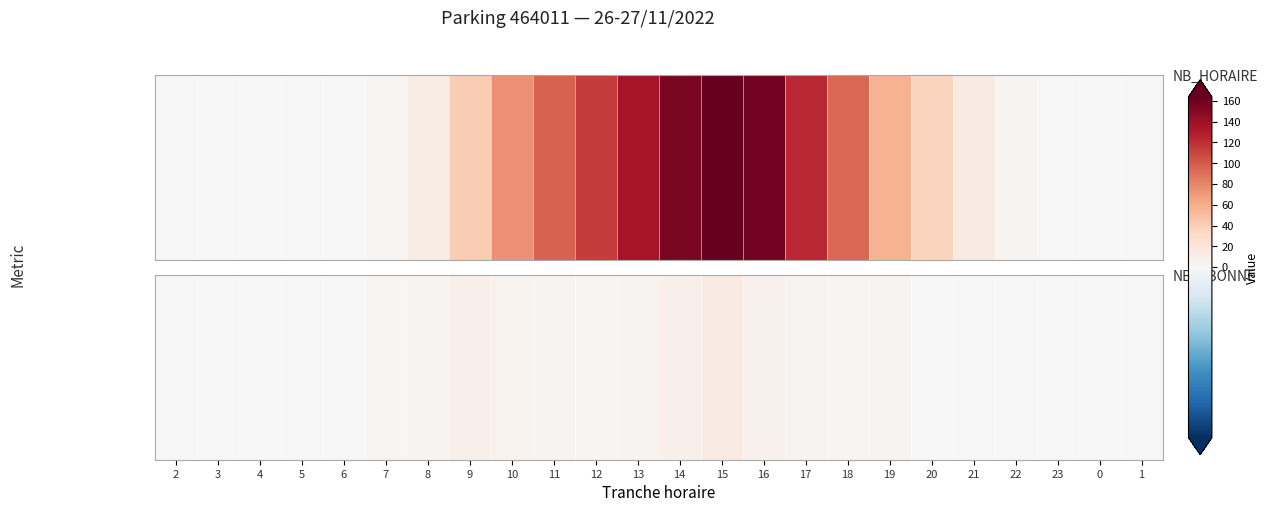

What is the sum of all values?

72